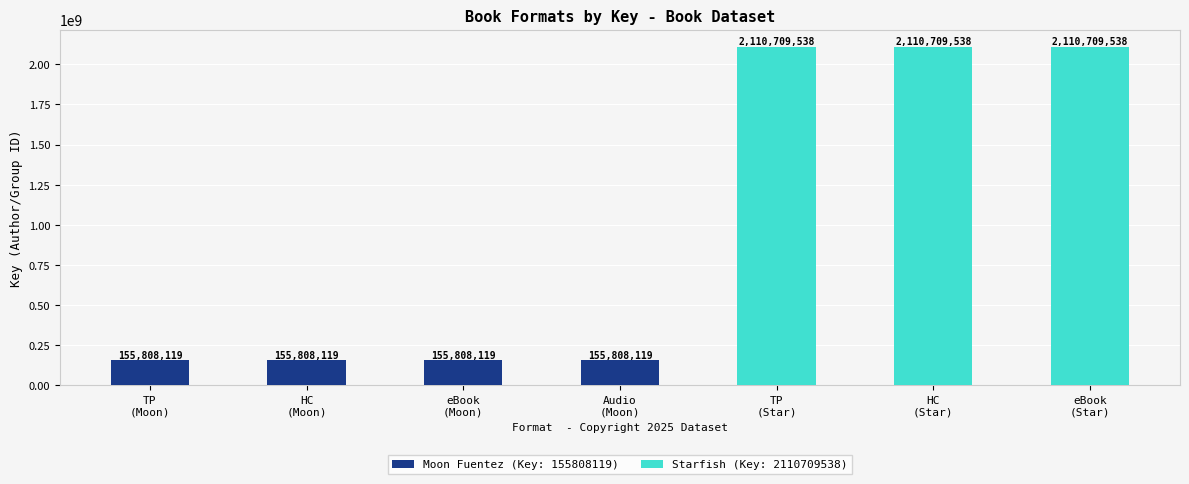

What is the difference between the second highest and second lowest values?

1954901419